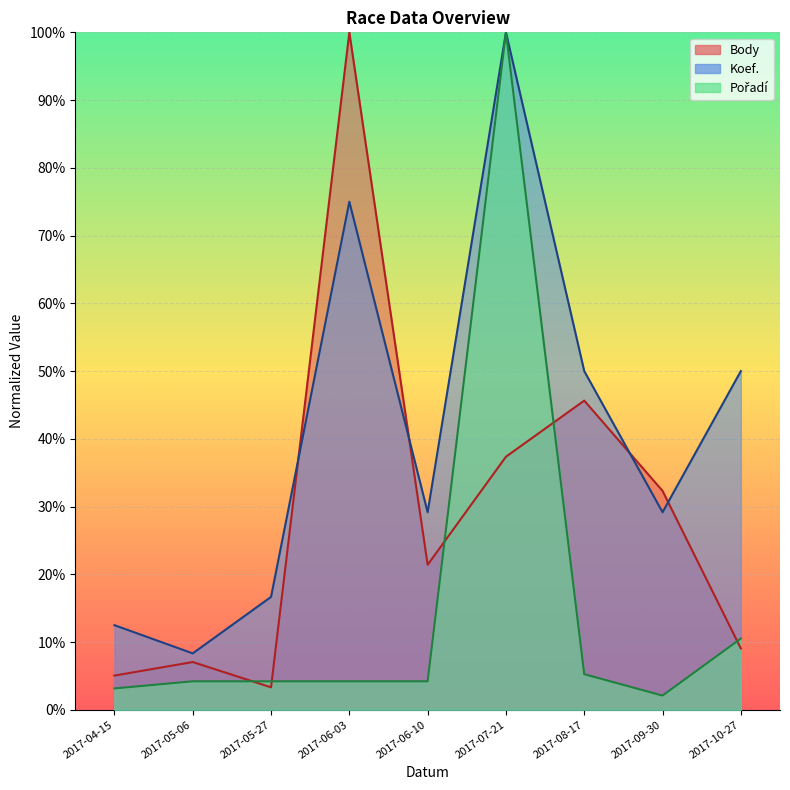

Where do Body and Pořadí first cross each other?

2017-05-06 and 2017-05-27